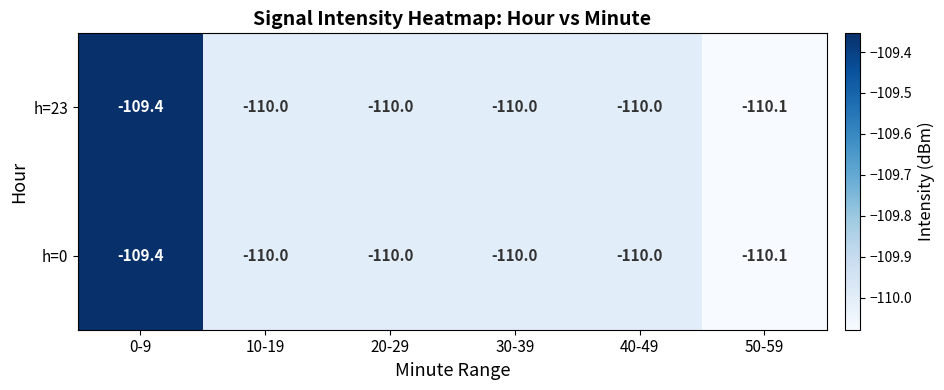

At which category is the sum across all series the highest?

0-9